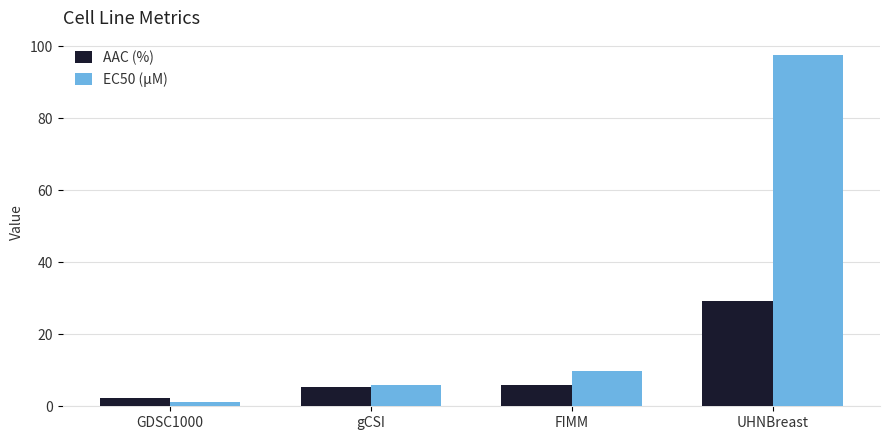

How many bars are there in total?

8